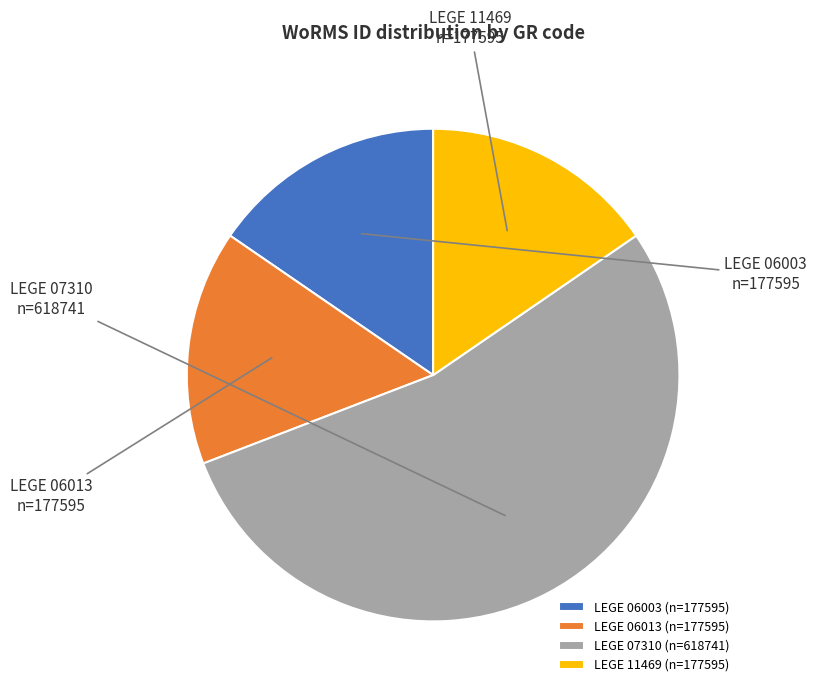

What is the majority slice?

LEGE 07310